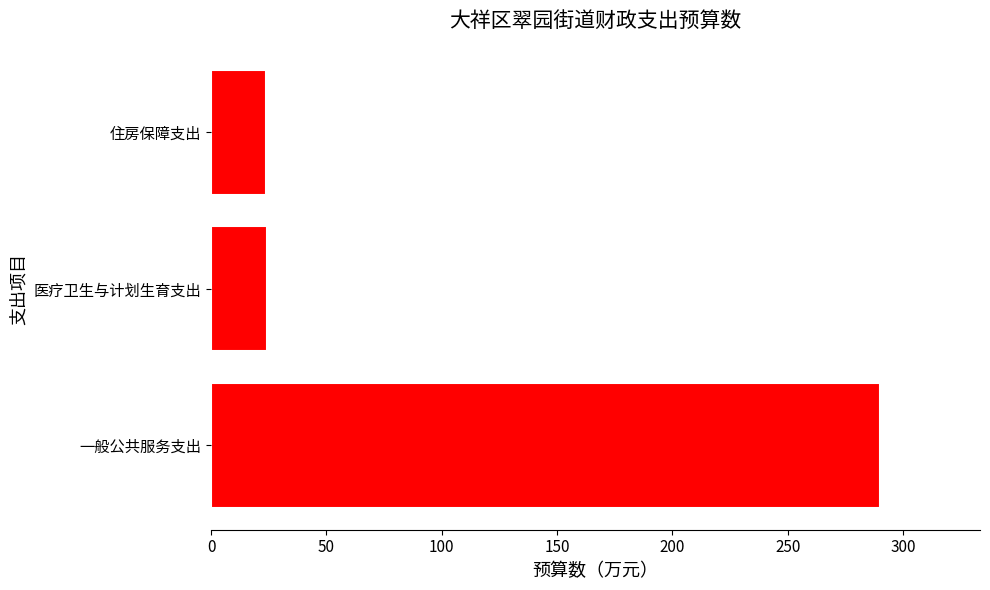

The value at 医疗卫生与计划生育支出 is 24.3. True or false?

True